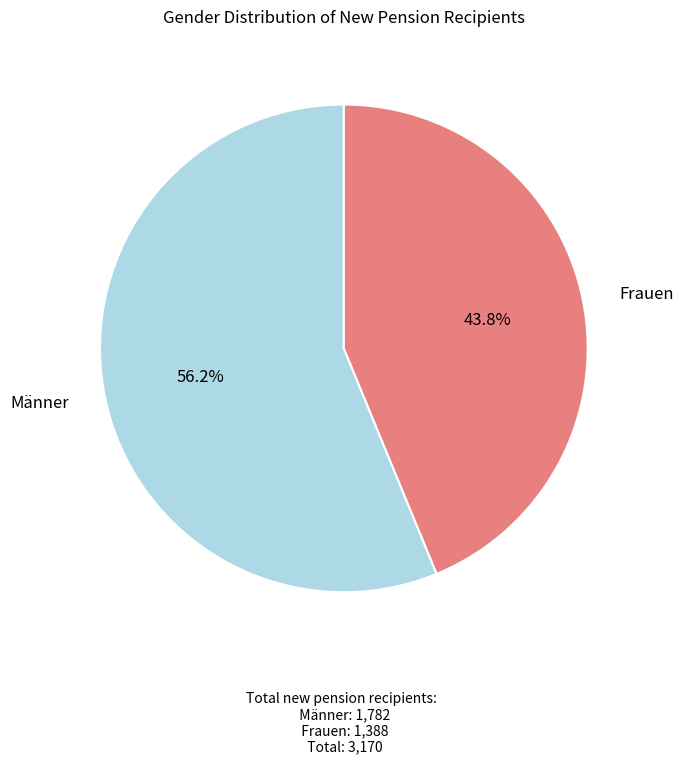

True or false: Männer accounts for 56% of the total.

True